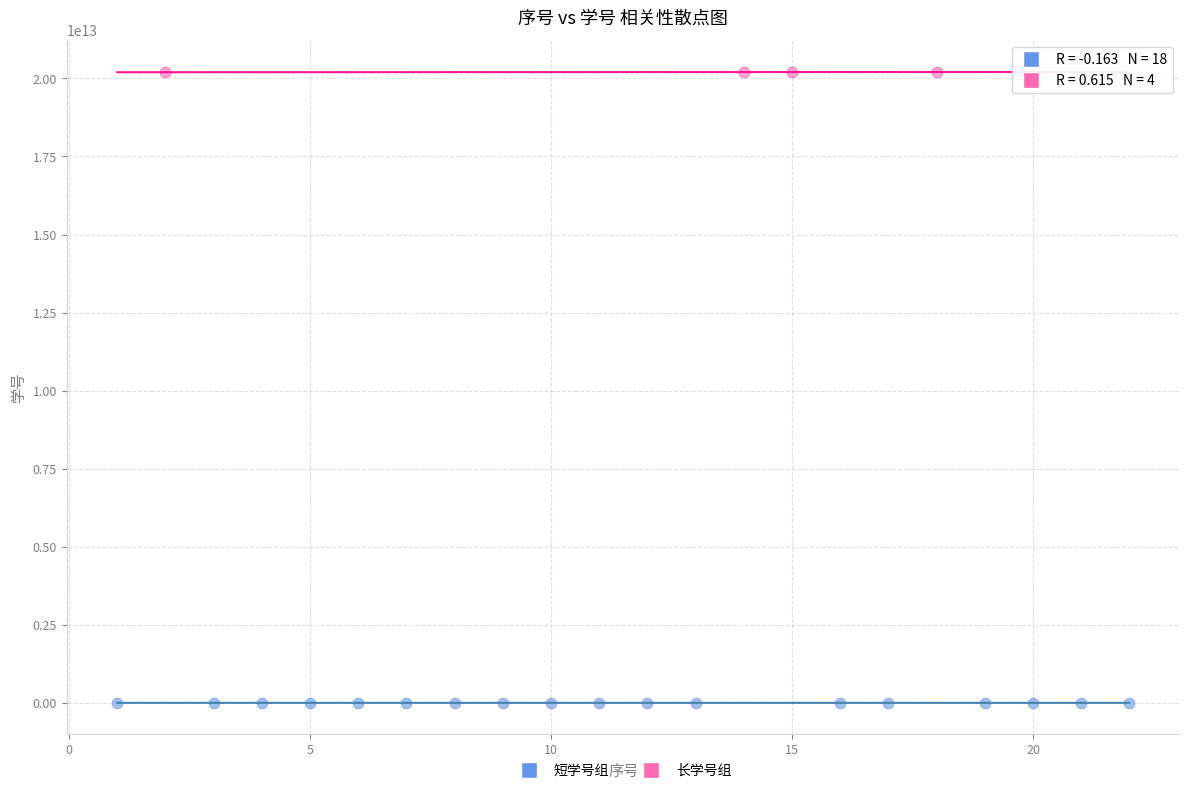

Which series contains the highest Y value?

长学号组